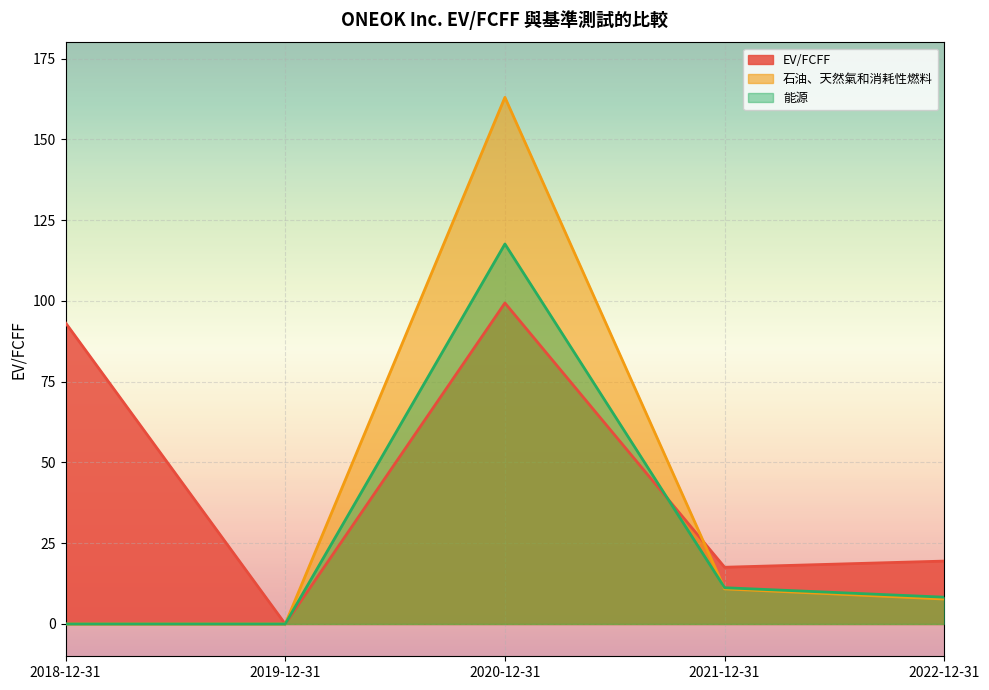

Between which two adjacent categories do EV/FCFF and 能源 first intersect?

2020-12-31 and 2021-12-31